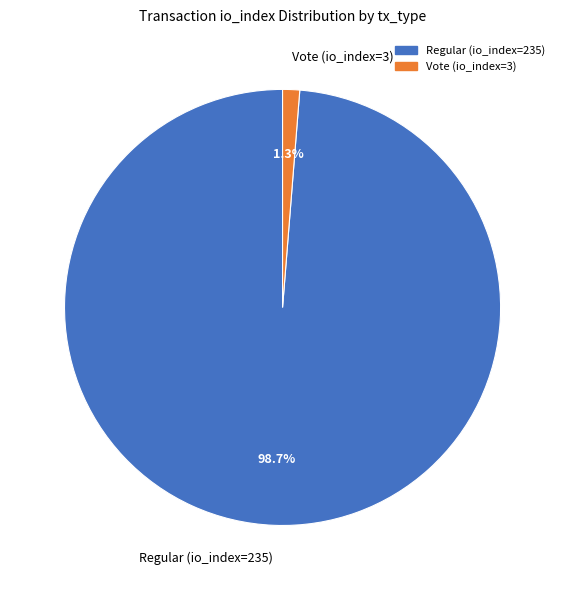

Rank the categories by value from lowest to highest.

Vote (io_index=3), Regular (io_index=235)